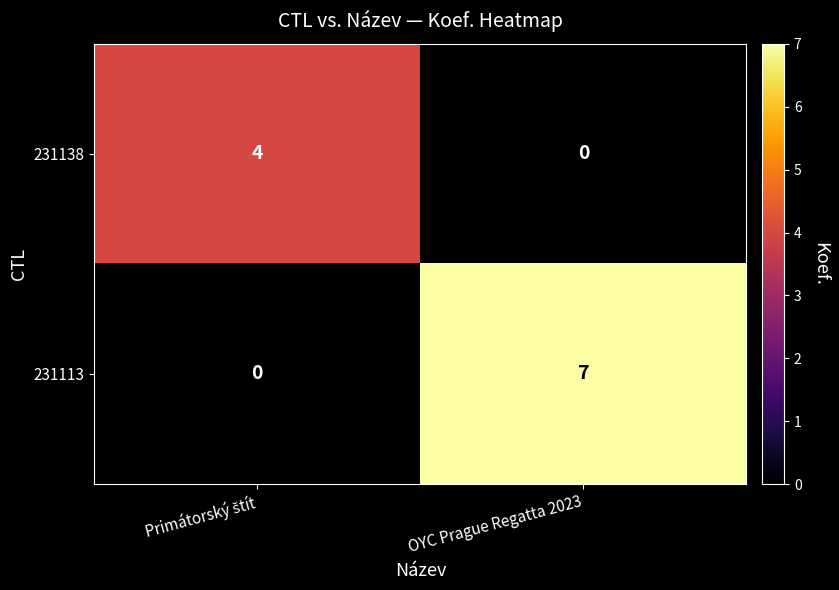

At which category is the sum across all series the highest?

OYC Prague Regatta 2023